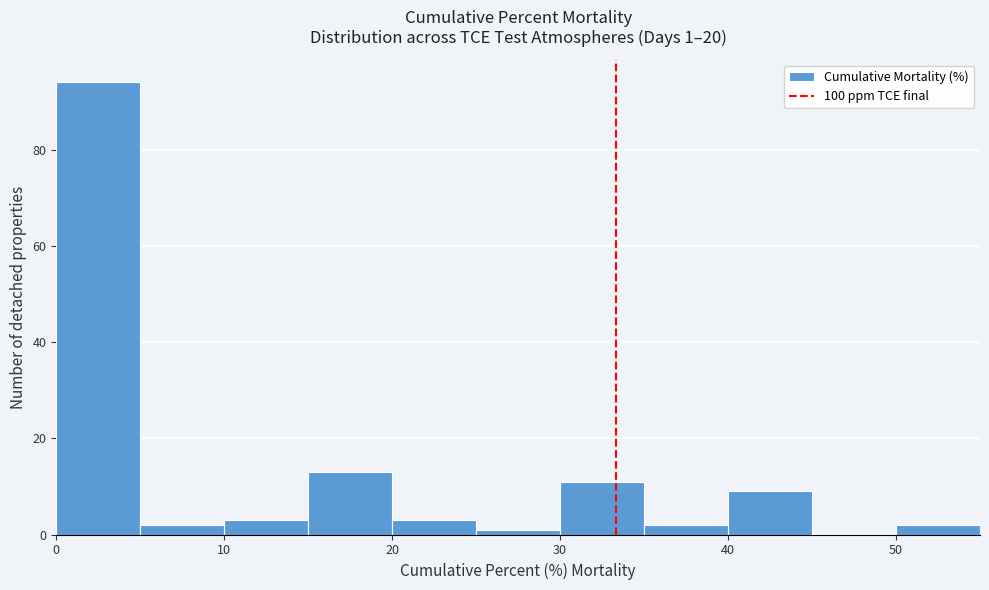

Over which range of the x-axis is the bar tallest?

0 to 5